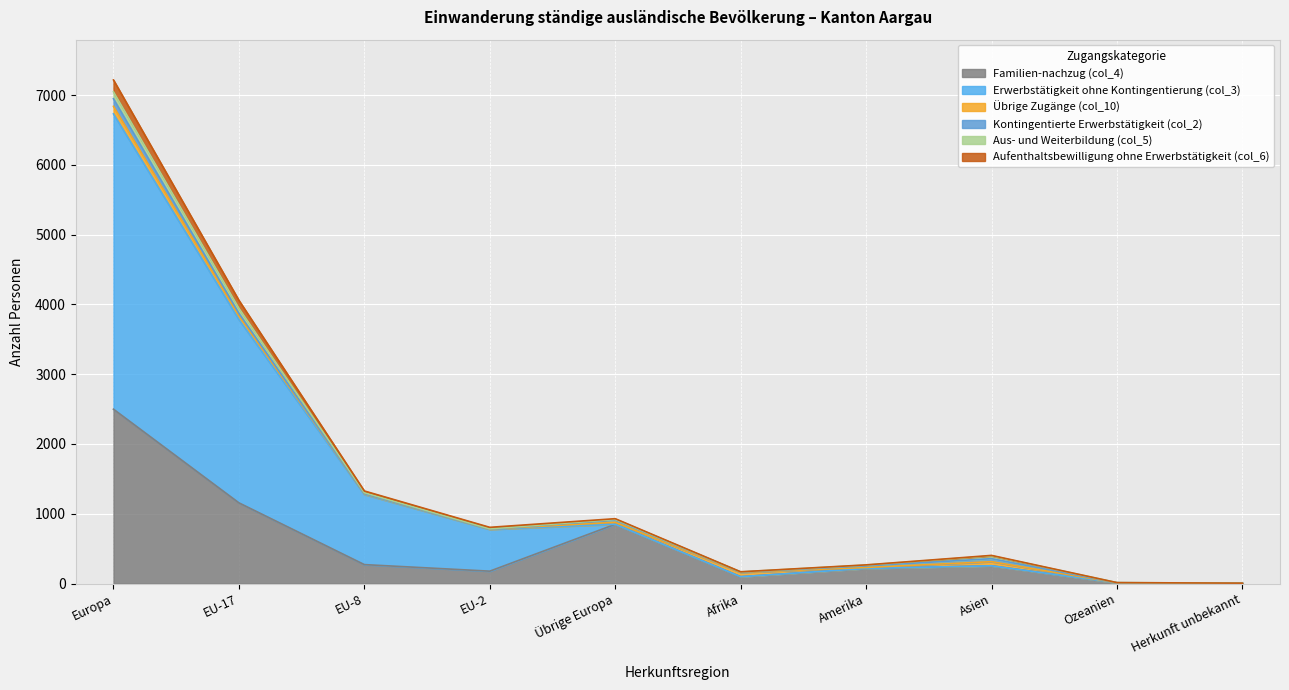

Does the chart display data point markers on the line(s)?

No